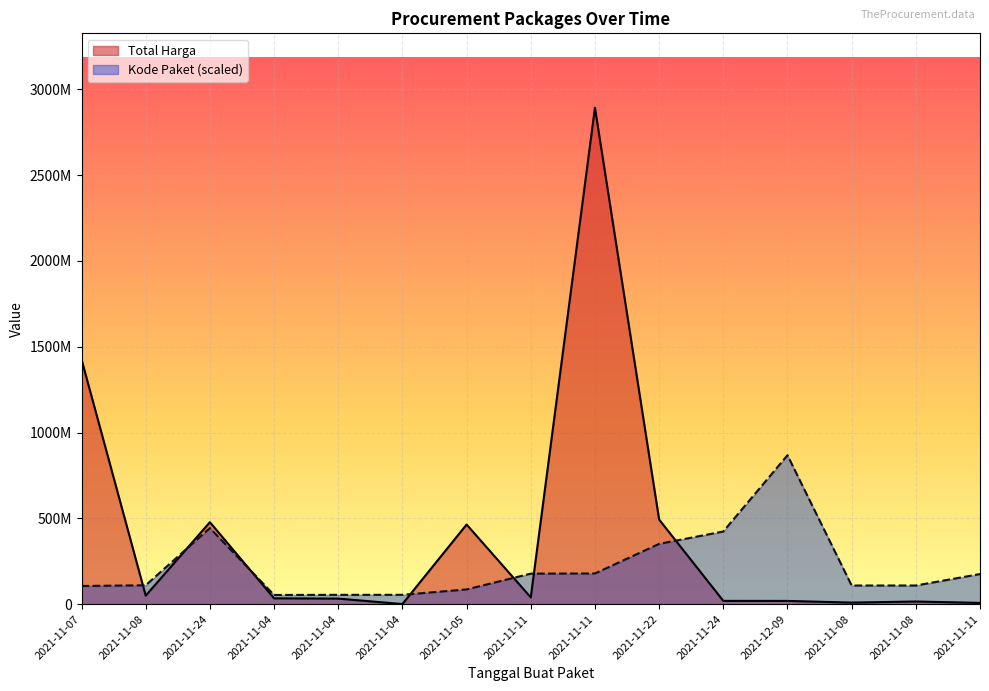

Where is Total Harga nearest to the value 1446349937?

2021-11-07